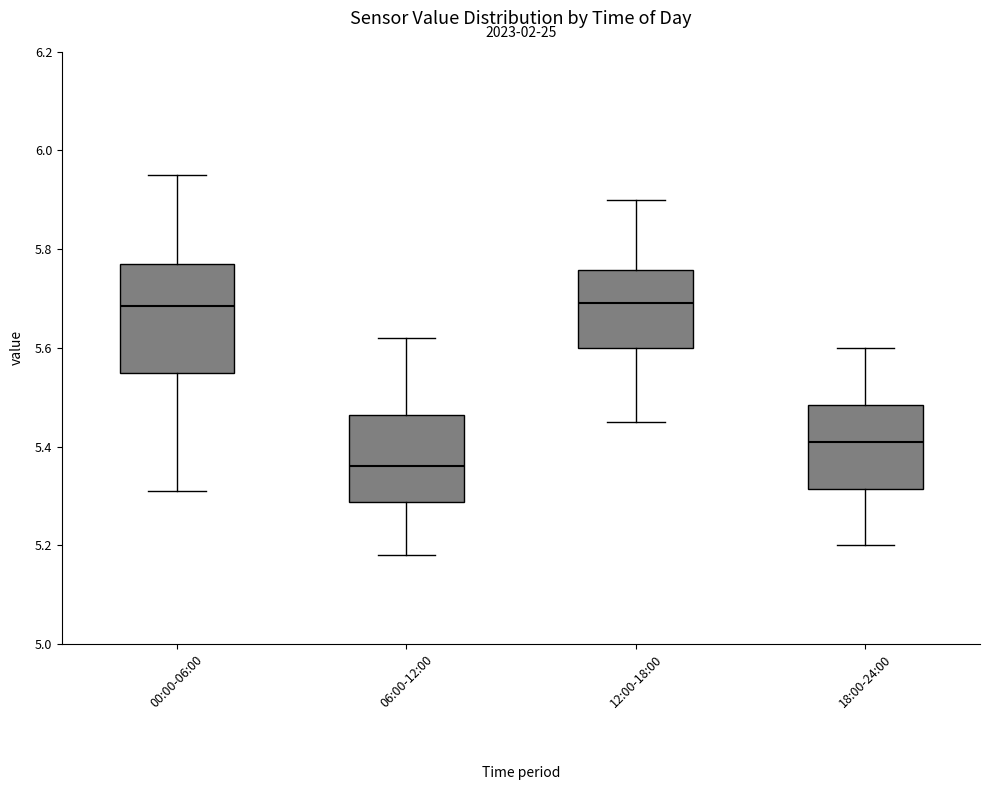

Where does the median line of the box for 12:00-18:00 sit on the y-axis? The values are not printed on the chart, so give them approximately, as read against the axis.

5.70